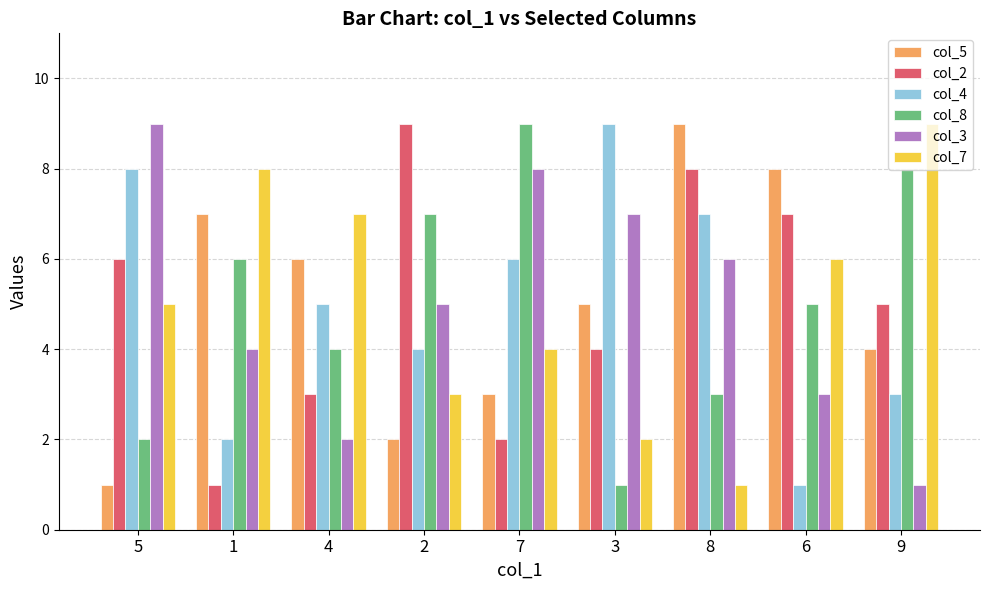

Reading right to left, what are all the values shown in this chart?

col_5: 9=4	6=8	8=9	3=5	7=3	2=2	4=6	1=7	5=1
col_2: 9=5	6=7	8=8	3=4	7=2	2=9	4=3	1=1	5=6
col_4: 9=3	6=1	8=7	3=9	7=6	2=4	4=5	1=2	5=8
col_8: 9=8	6=5	8=3	3=1	7=9	2=7	4=4	1=6	5=2
col_3: 9=1	6=3	8=6	3=7	7=8	2=5	4=2	1=4	5=9
col_7: 9=9	6=6	8=1	3=2	7=4	2=3	4=7	1=8	5=5